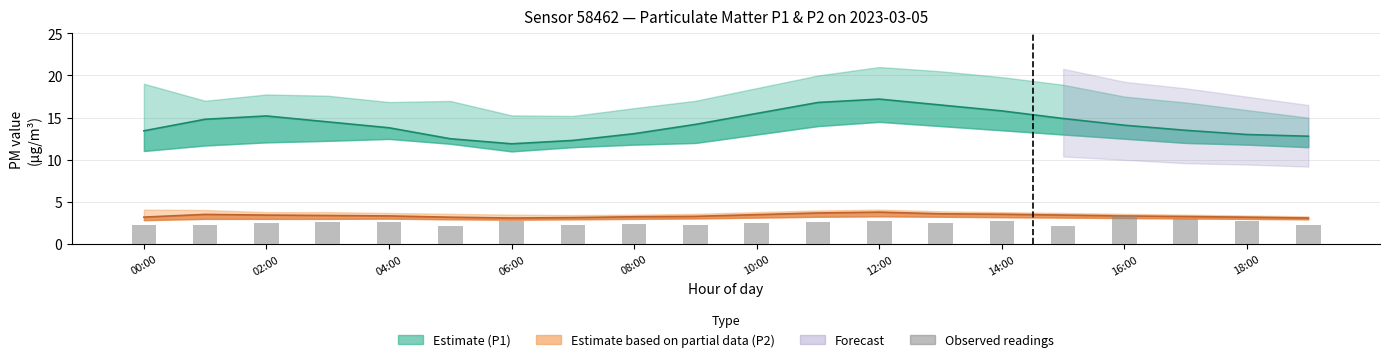

What is the ratio of the value at 19 to the value at 00:00?

1.0